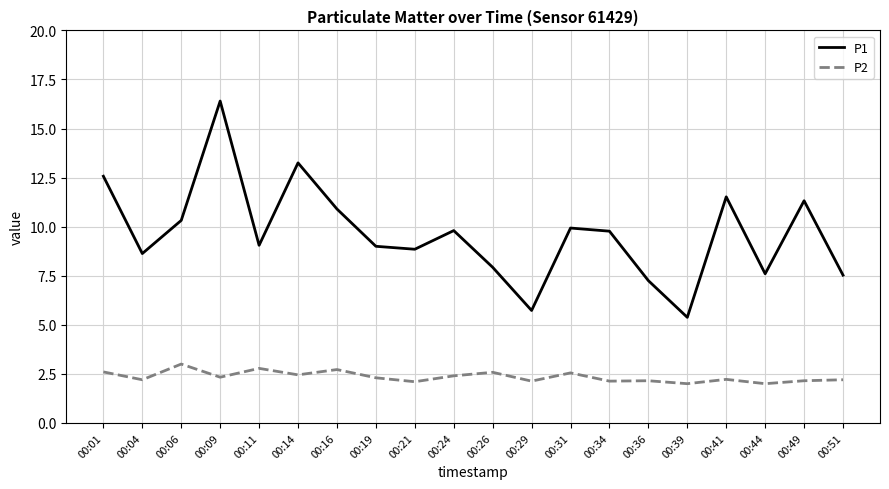

True or false: P2 and P1 cross at least once.

False